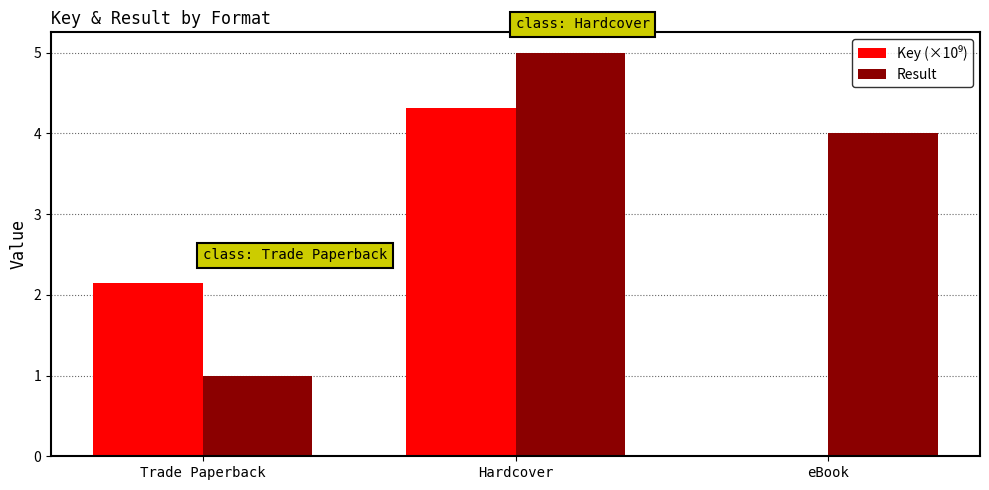

Which category has the highest value across all series?

Hardcover